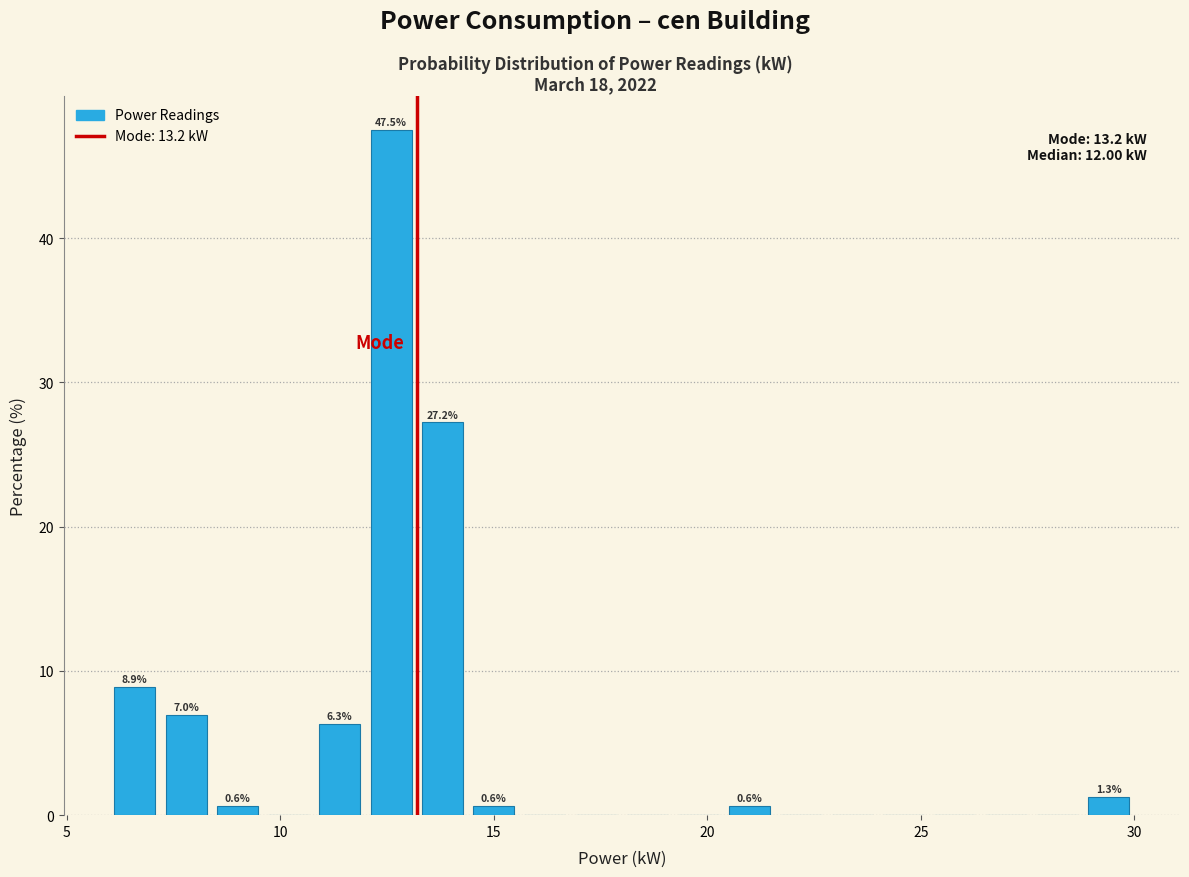

Around what value on the x-axis is the tallest bar? Give the approximate position of its centre, as read against the axis.

12.5